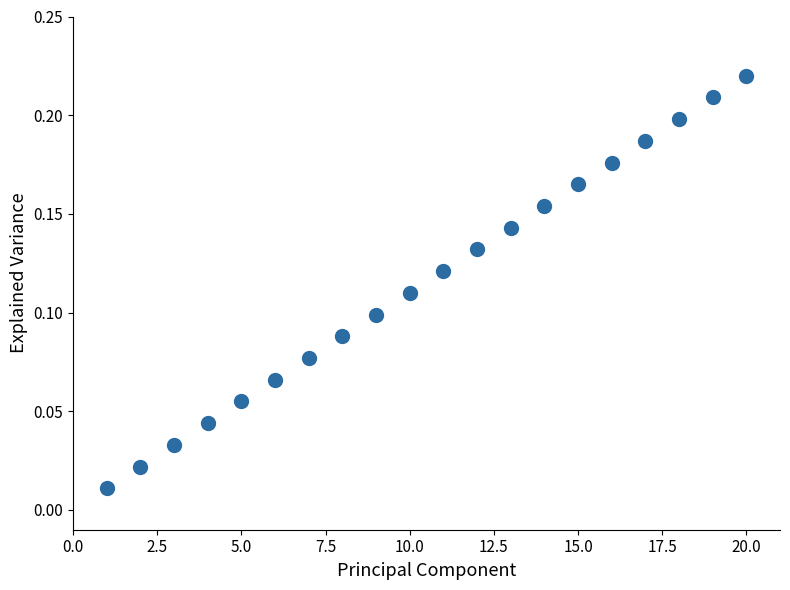

What is the range of X values (max minus min)?

19.0